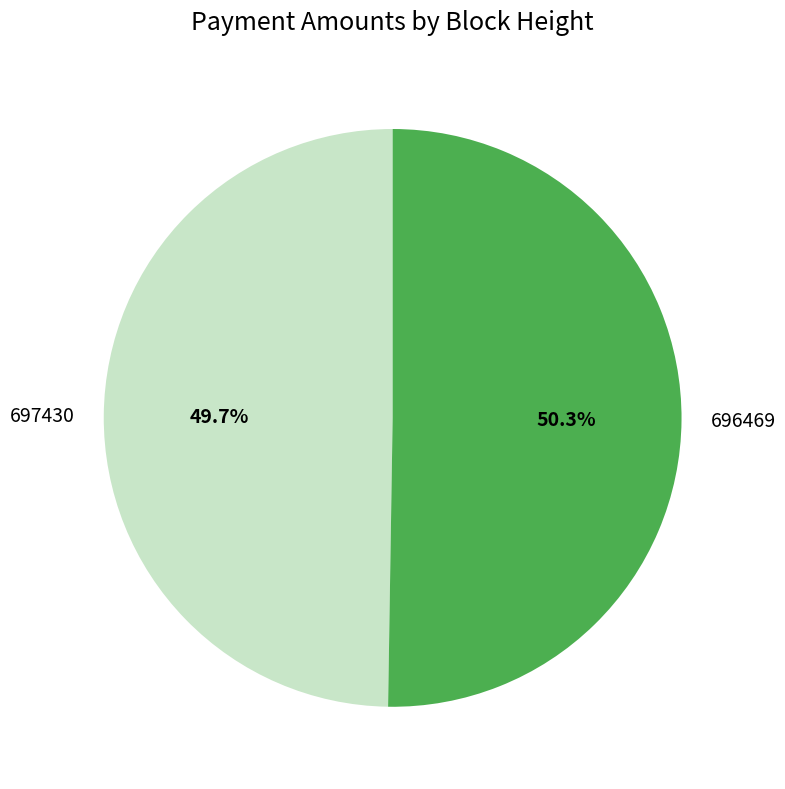

To the nearest percent, what percentage of the pie is 697430?

50%